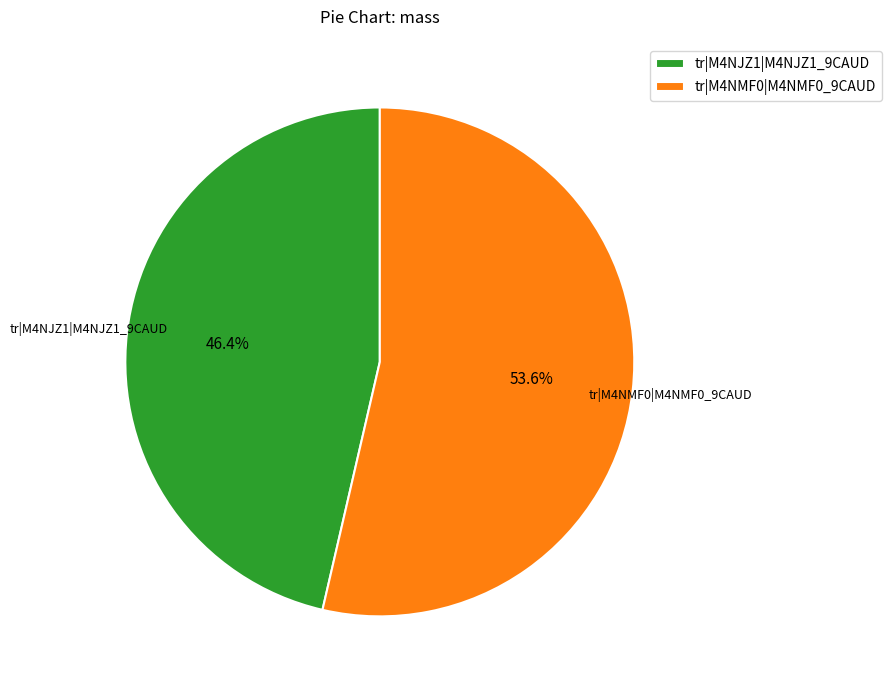

Between tr|M4NJZ1|M4NJZ1_9CAUD and tr|M4NMF0|M4NMF0_9CAUD, which is larger?

tr|M4NMF0|M4NMF0_9CAUD